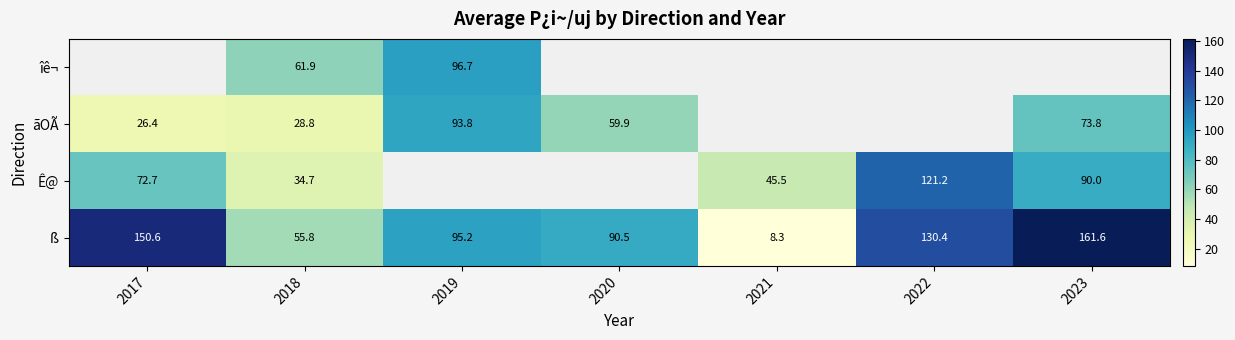

Read the ß value at 2018.

55.8